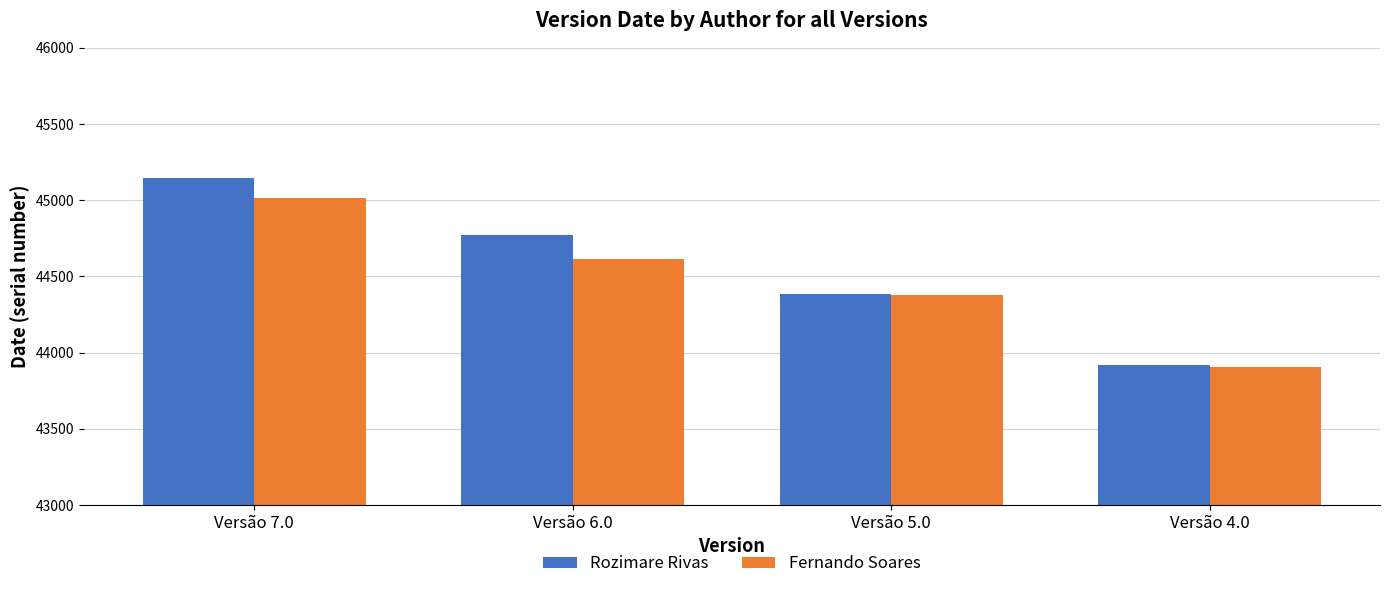

Reading right to left, list all the values displayed in this chart.

Rozimare Rivas: 43916	44385	44770	45145
Fernando Soares: 43908	44376	44617	45013